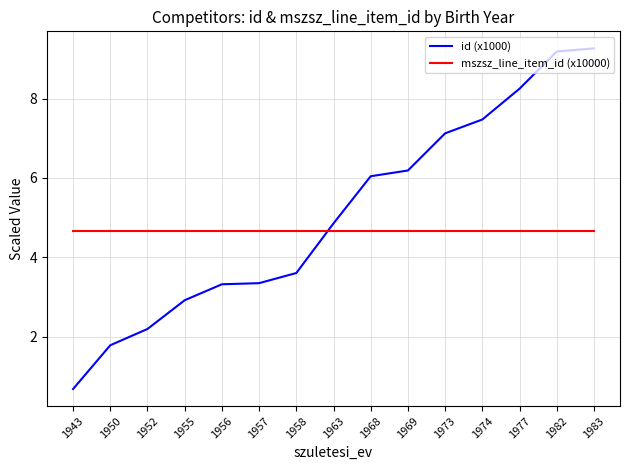

How many values in the id (x1000) series exceed 4?

8